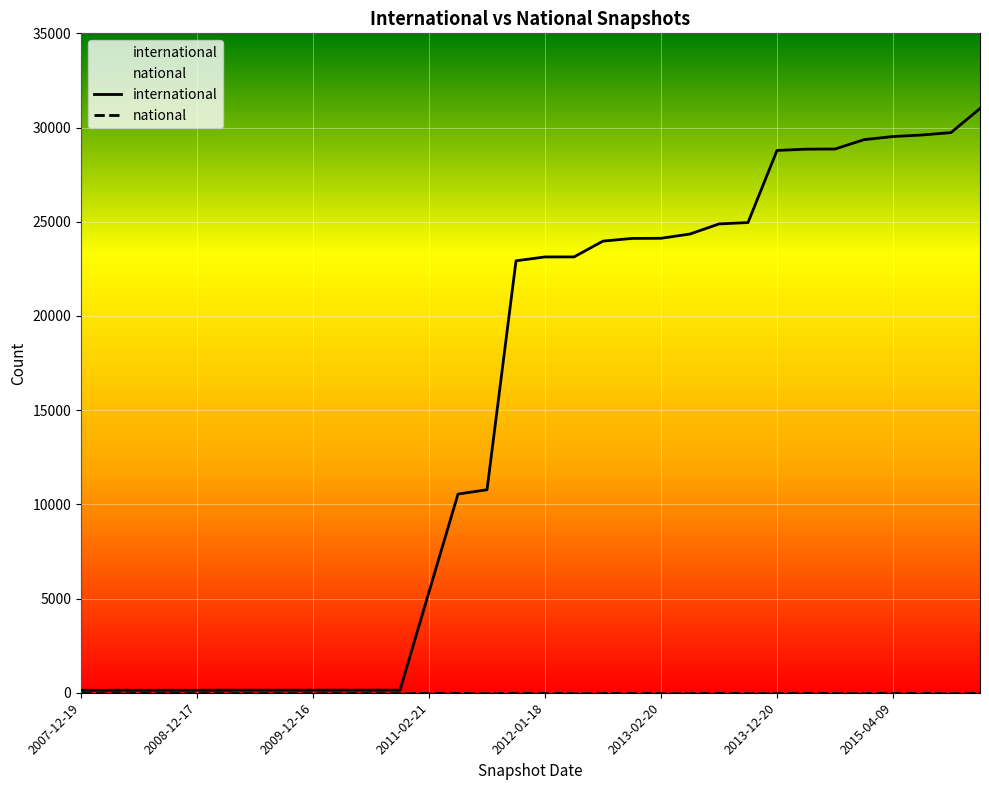

Is the value of national at 18 greater than the value of international at 18?

No